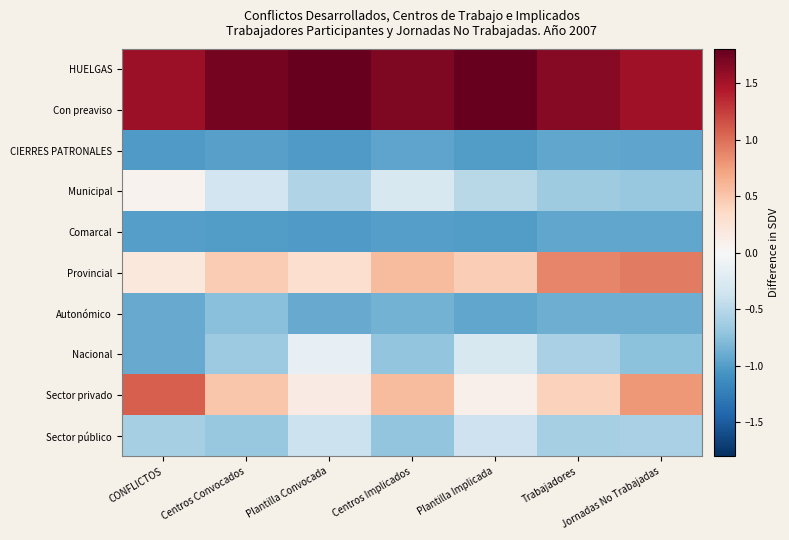

Which series has the largest range (max minus min)?

Sector privado